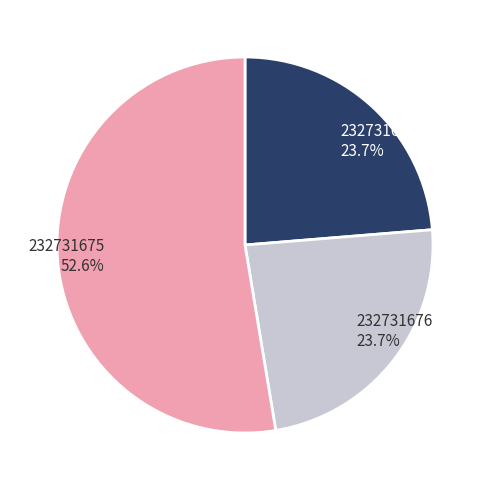

How much of the chart is everything except 232731676?

76.3%